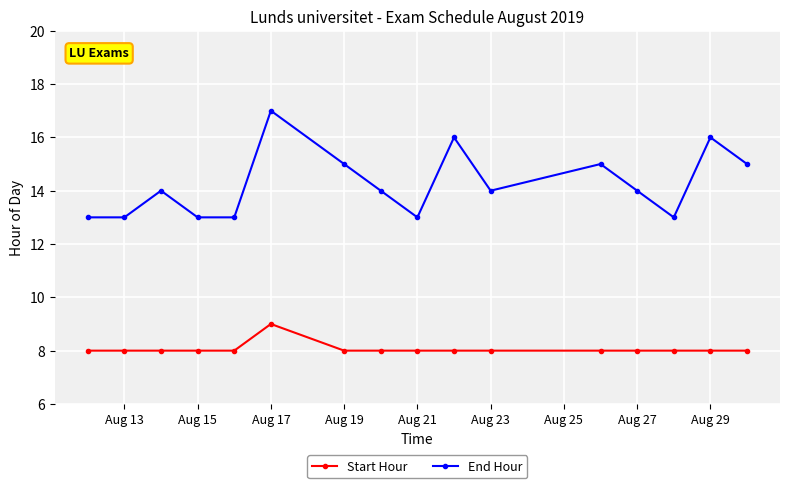

True or false: Start Hour and End Hour intersect in this chart.

False